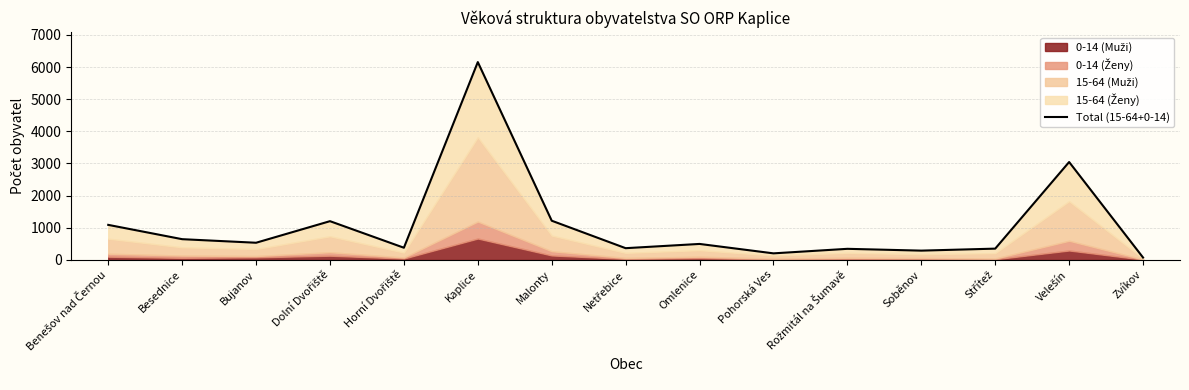

Does the chart have visible grid lines?

Yes